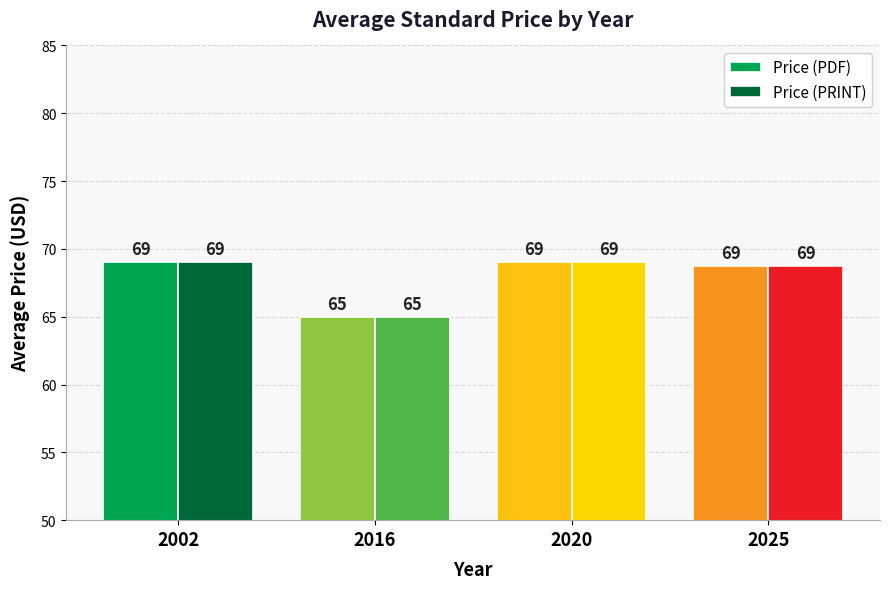

What is the total value across all series at 2002?

138.0